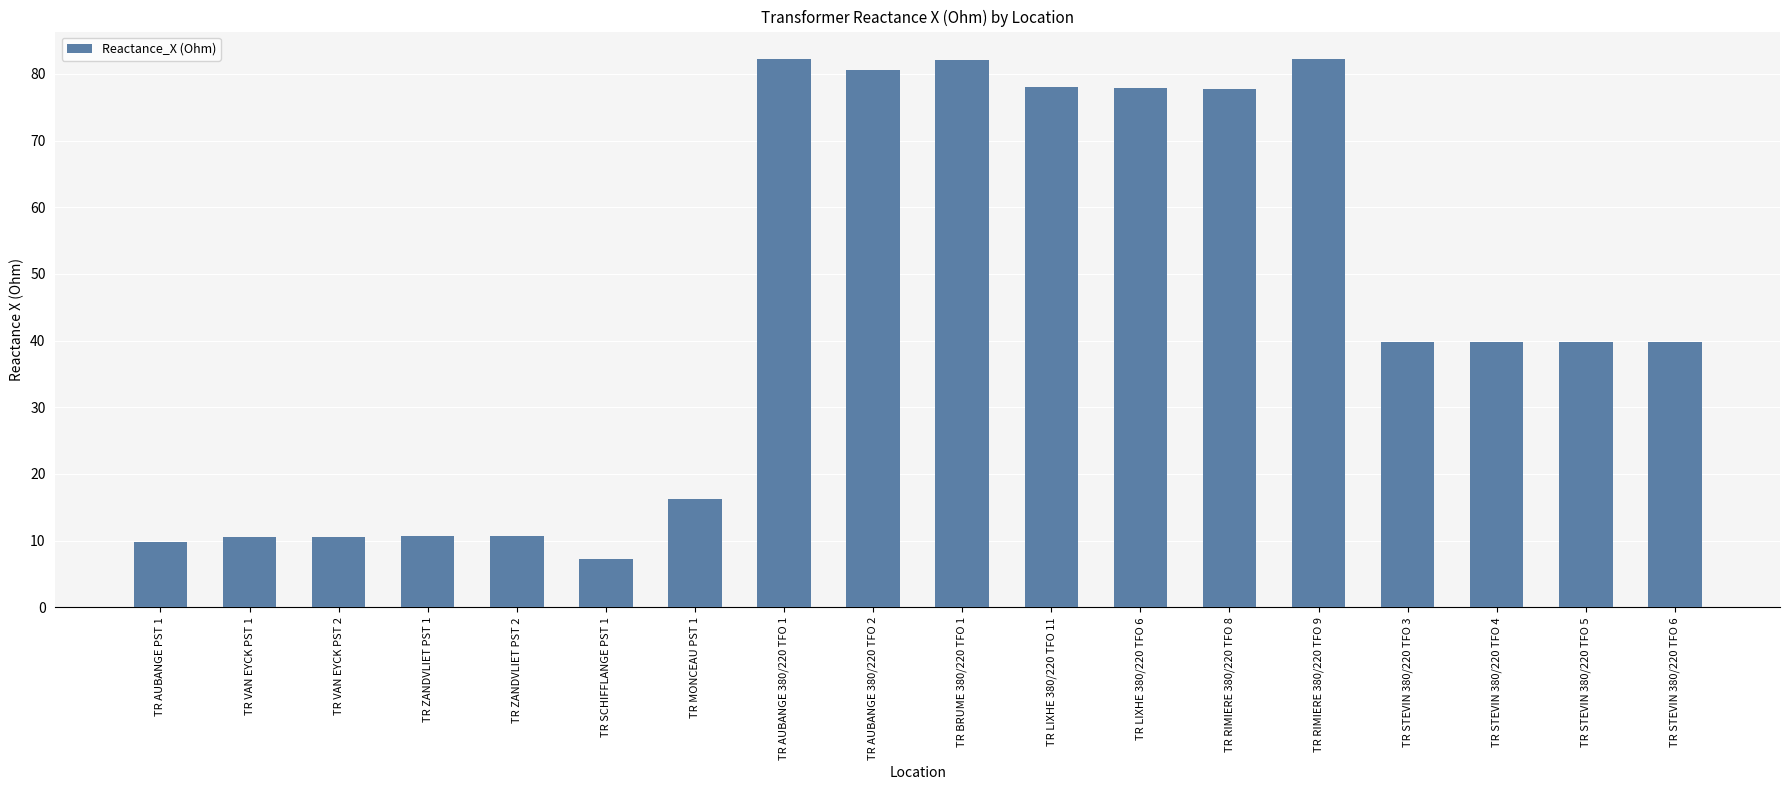

What is the minimum value shown in the chart?

7.3